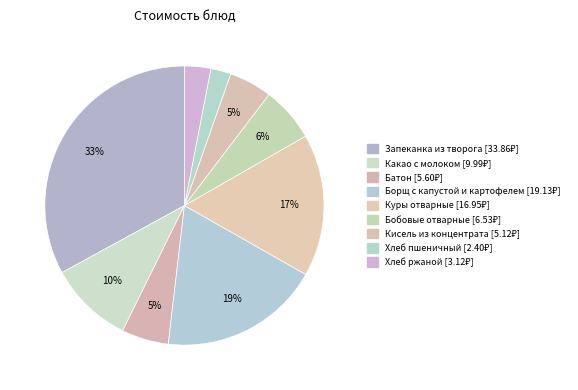

How many segments does this pie chart have?

9